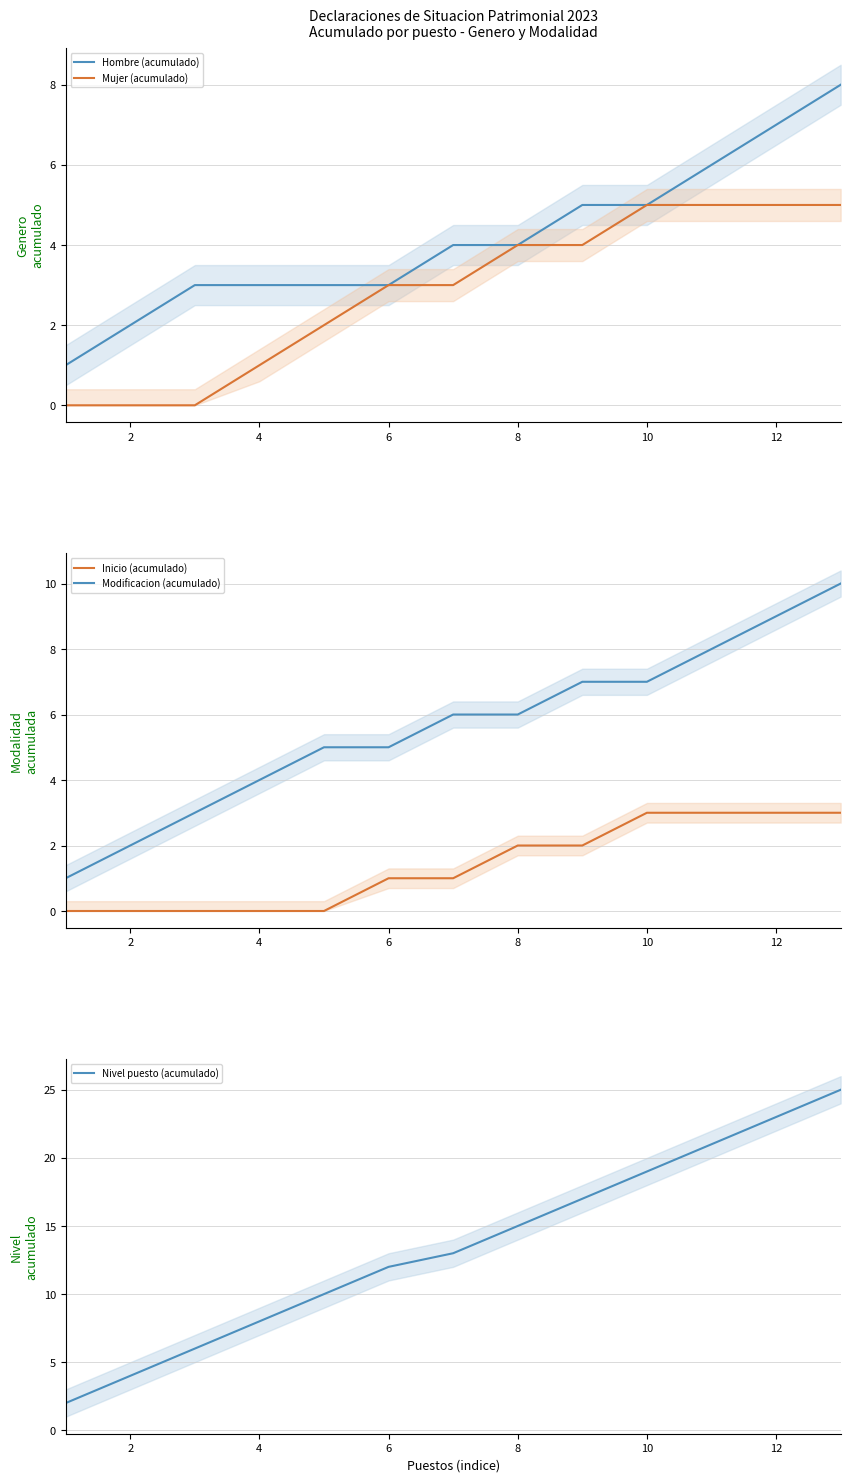

The Mujer (acumulado) series shows 3 at 12. True or false?

False